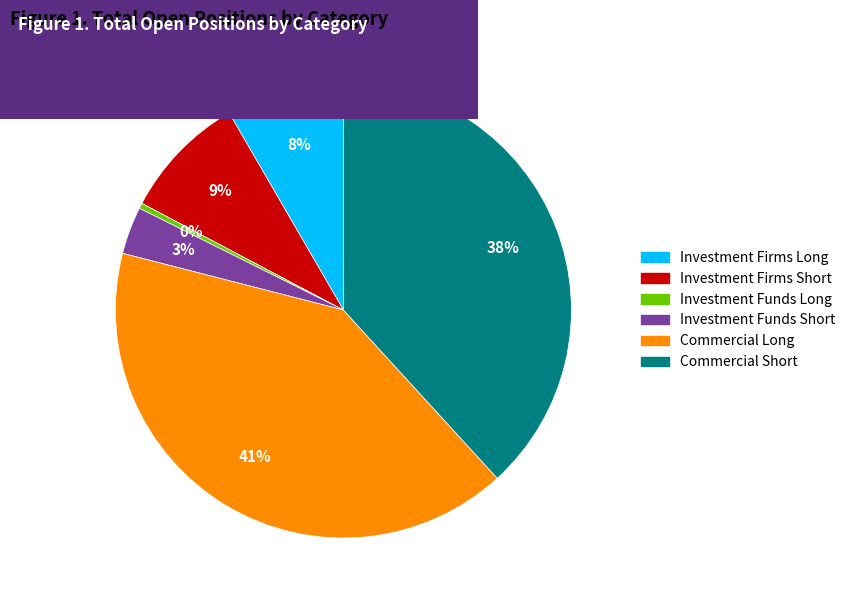

Do Commercial Long and Investment Funds Long together represent more than half of the pie?

No